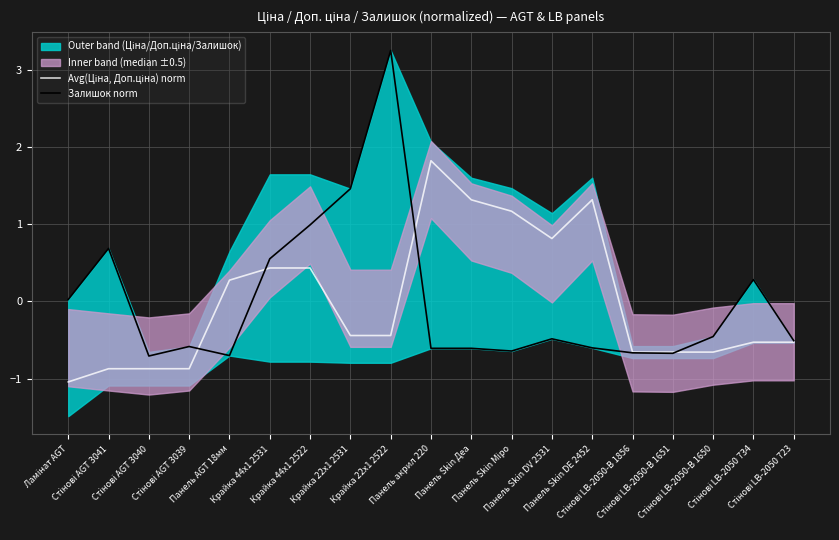

Where do Avg(Ціна, Доп.ціна) norm and Залишок norm first cross each other?

Стінові AGT 3039 and Панель AGT 18мм